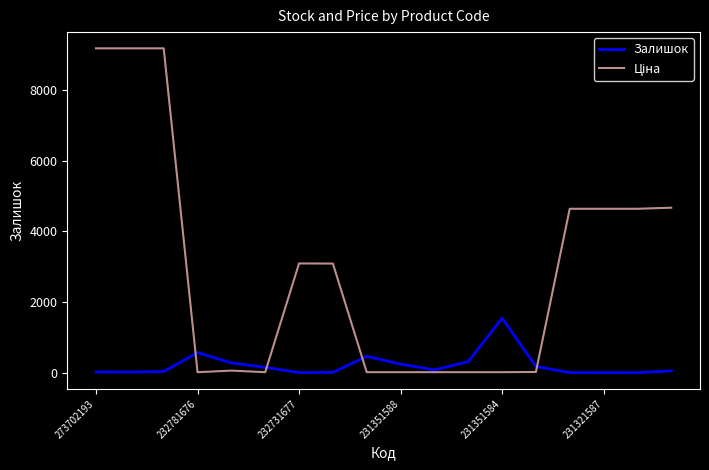

At which label does Залишок first exceed 81?

232781676